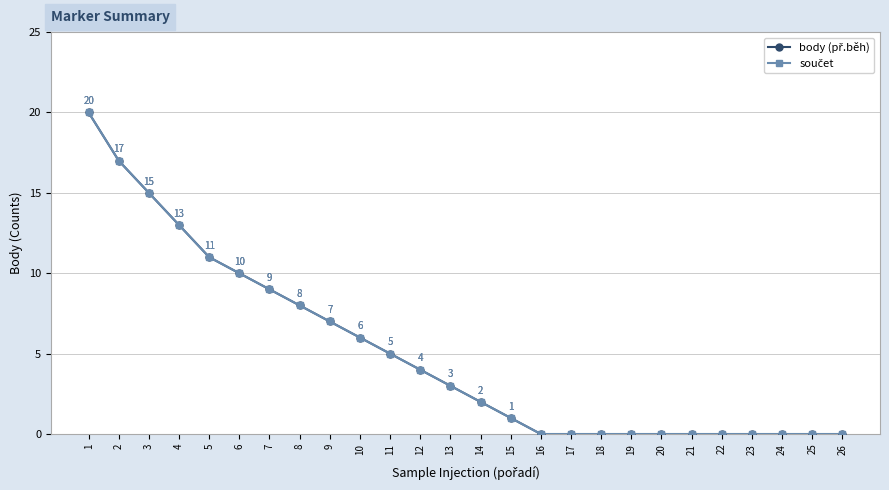

What is the difference between the body (př.běh) values at 25 and 4?

13